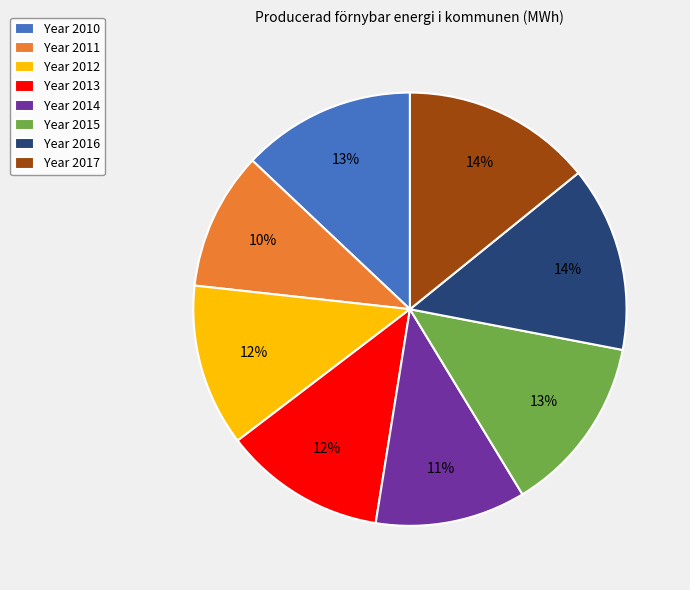

True or false: Year 2015 accounts for 13% of the total.

True